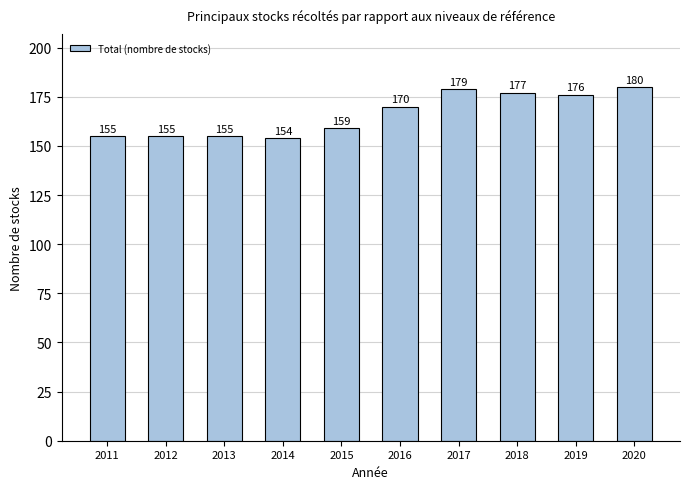

How many data points does each series have?

10